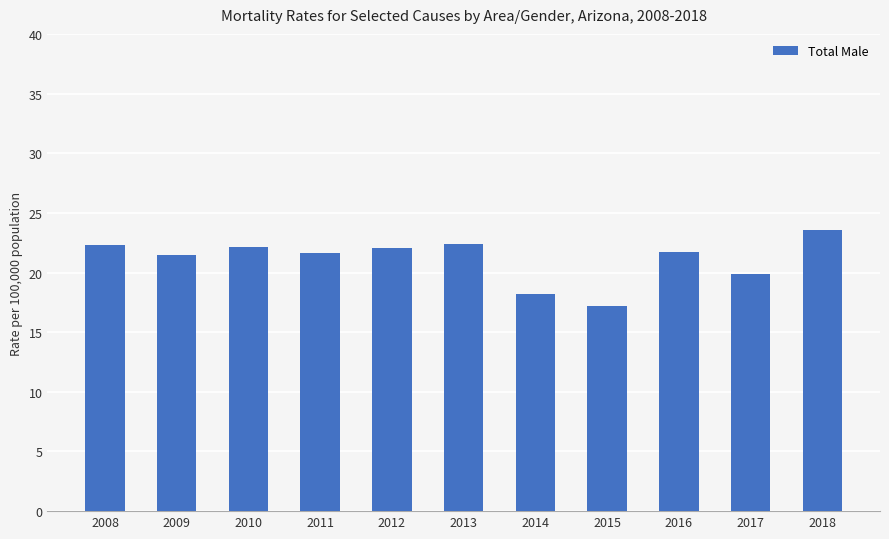

What is the sum of all values?

232.6